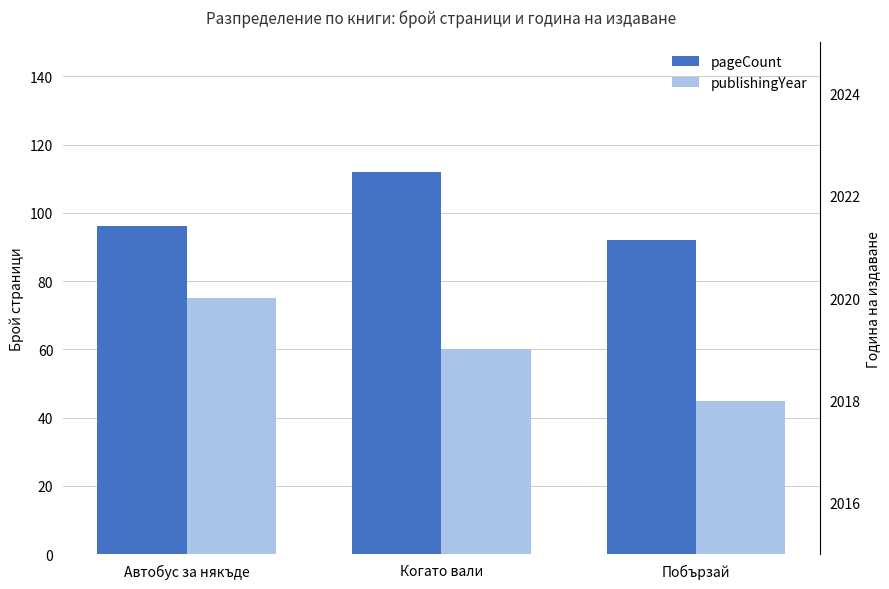

Count the publishingYear values in the range 2018 to 2020.

3